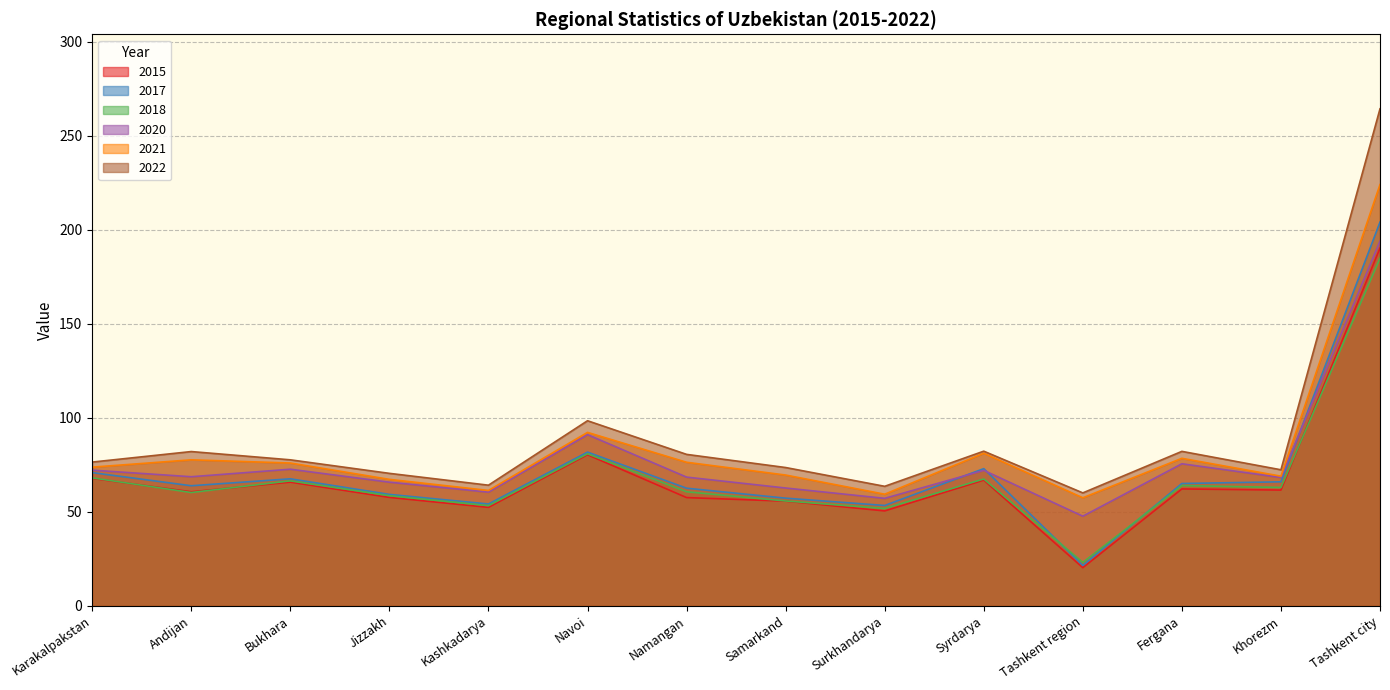

At which category is the sum across all series the highest?

Tashkent city